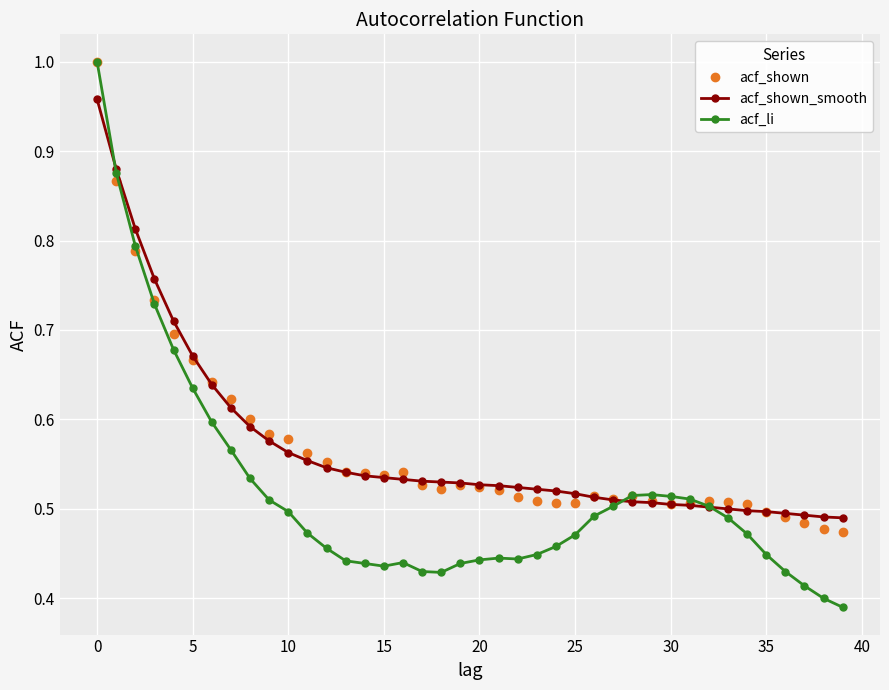

True or false: acf_shown has more than 0 points higher than both neighbors.

True